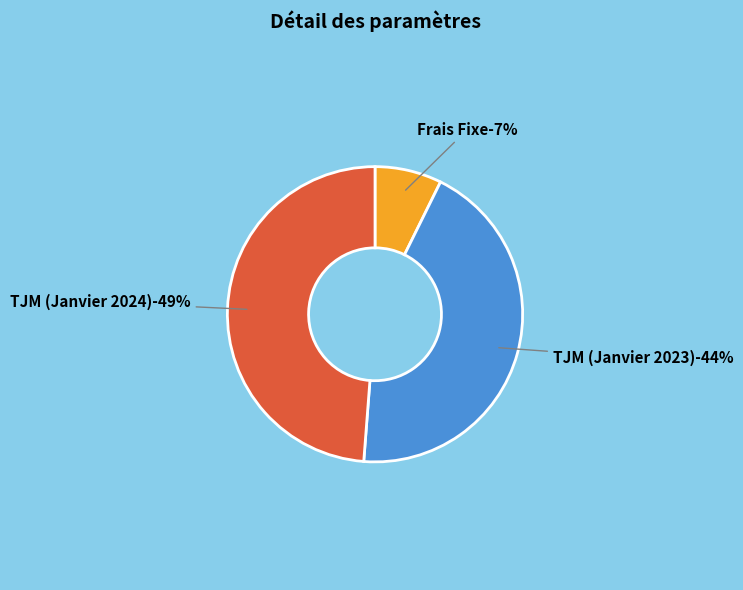

To the nearest percent, what is the average slice percentage?

33%